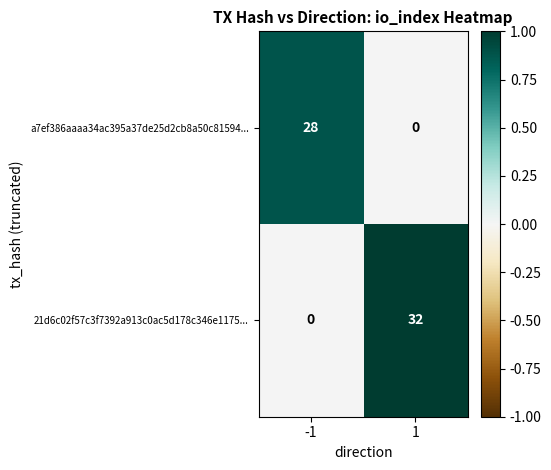

Which series has the largest range (max minus min)?

21d6c02f57c3f7392a913c0ac5d178c346e1175...